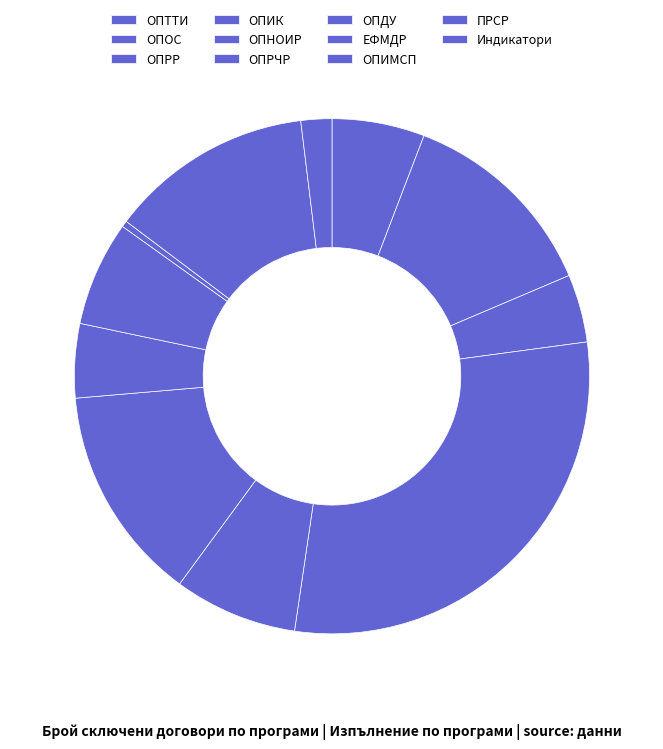

To the nearest percent, what is the difference between the largest and smallest slice percentages?

29%